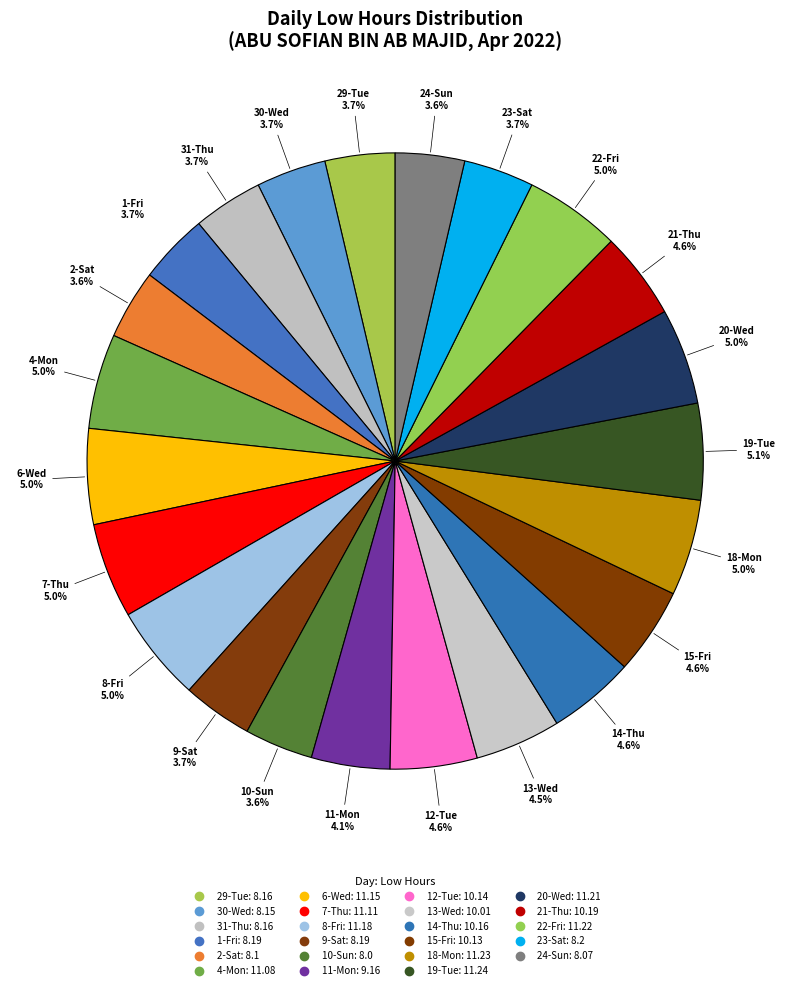

Approximately how many times larger is the value at 13-Wed compared to 8-Fri?

0.9